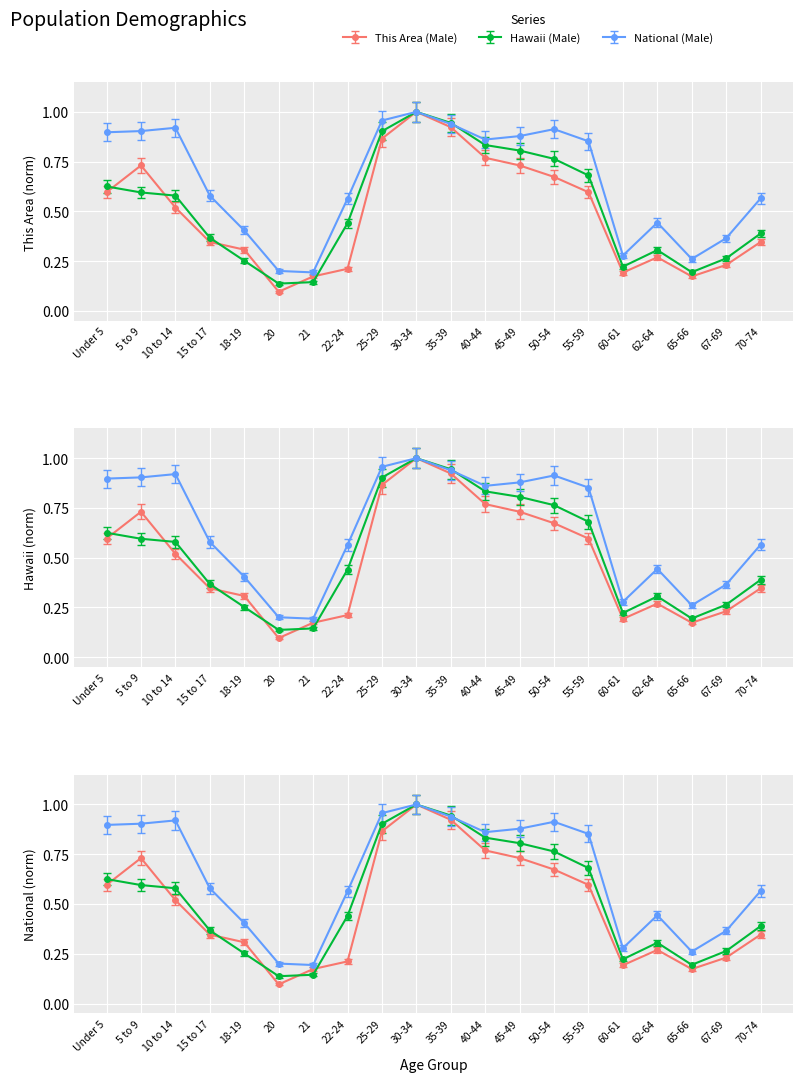

Reading left to right, extract all data points from this chart.

This Area (Male): 0.6	0.7	0.5	0.3	0.3	0.1	0.2	0.2	0.9	1.0	0.9	0.8	0.7	0.7	0.6	0.2	0.3	0.2	0.2	0.3
Hawaii (Male): 0.6	0.6	0.6	0.4	0.3	0.1	0.1	0.4	0.9	1.0	0.9	0.8	0.8	0.8	0.7	0.2	0.3	0.2	0.3	0.4
National (Male): 0.9	0.9	0.9	0.6	0.4	0.2	0.2	0.6	1.0	1.0	0.9	0.9	0.9	0.9	0.9	0.3	0.4	0.3	0.4	0.6